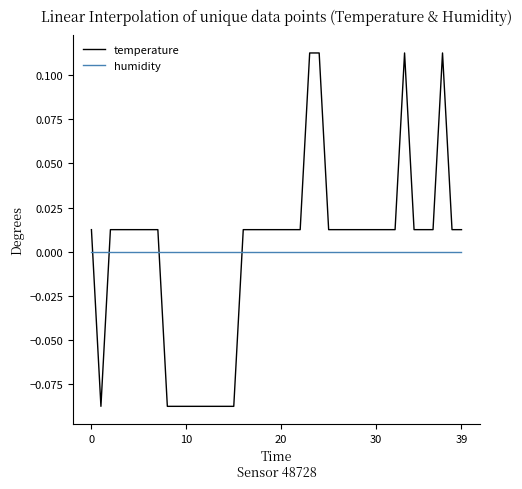

Which series has the largest range (max minus min)?

temperature